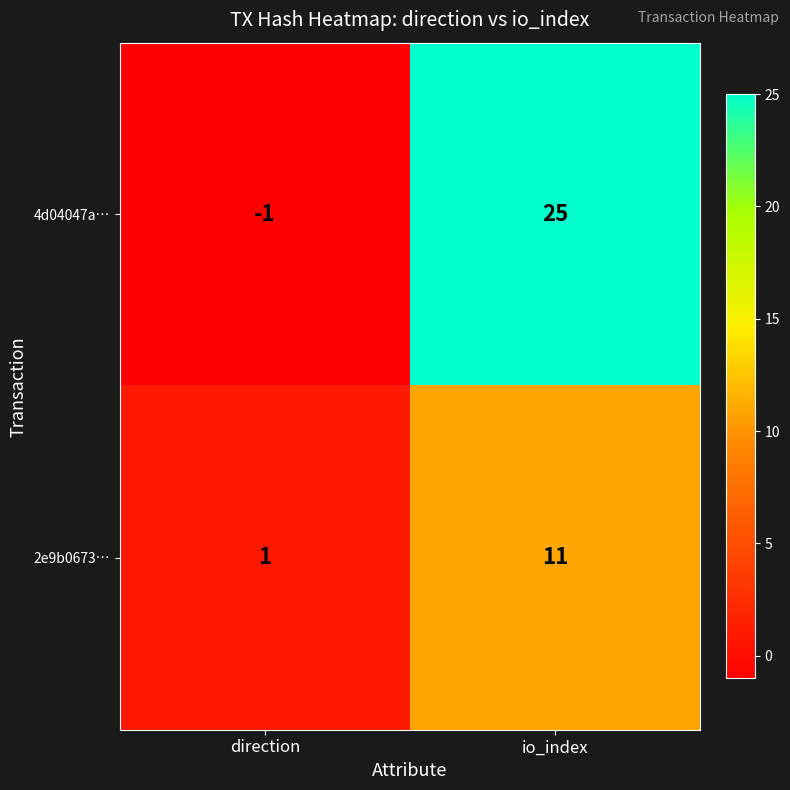

List the series in order of their overall mean, lowest first.

2e9b0673…, 4d04047a…